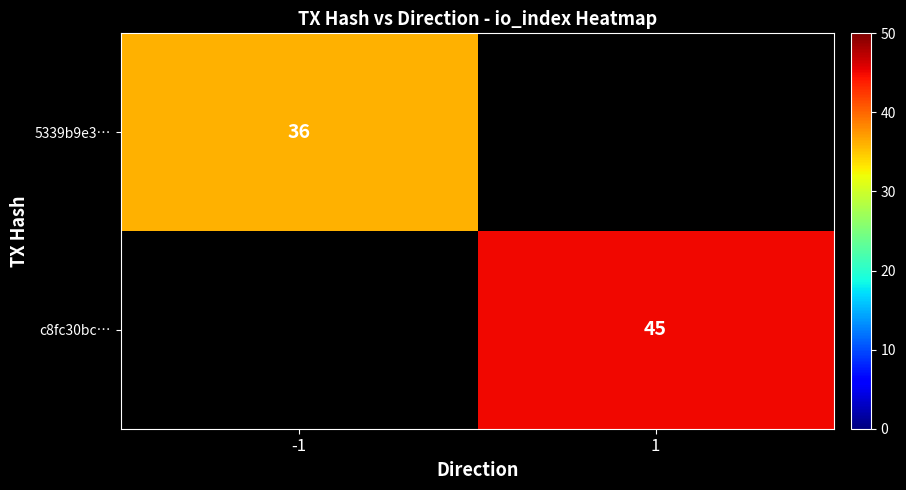

Is it true that 5339b9e3… equals 11 at -1?

False